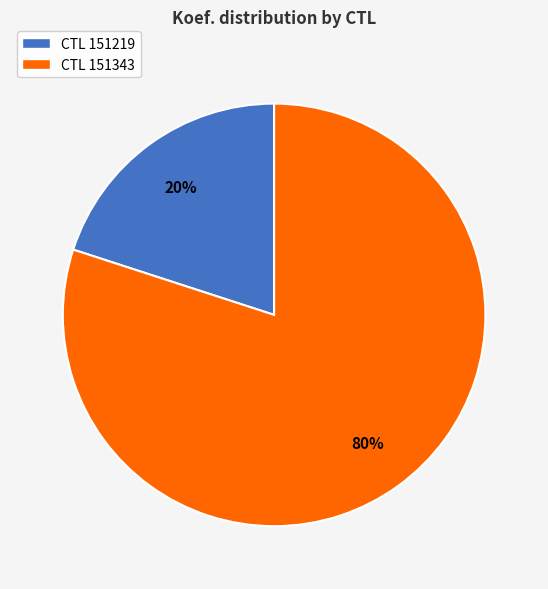

To the nearest percent, what is the difference between the largest and smallest slice percentages?

60%